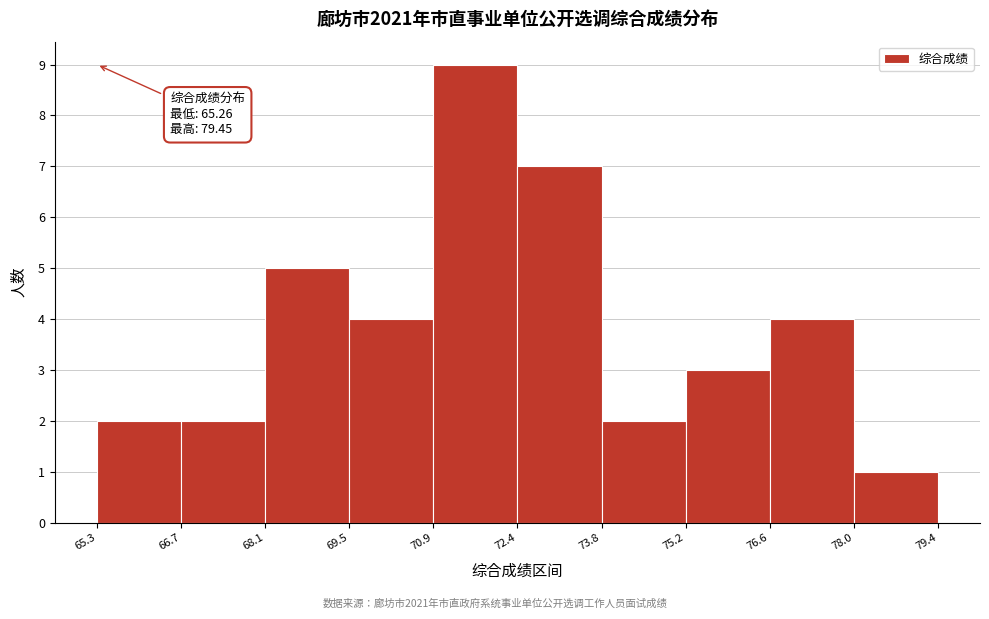

Which range on the x-axis has the tallest bar?

70.9 to 72.4